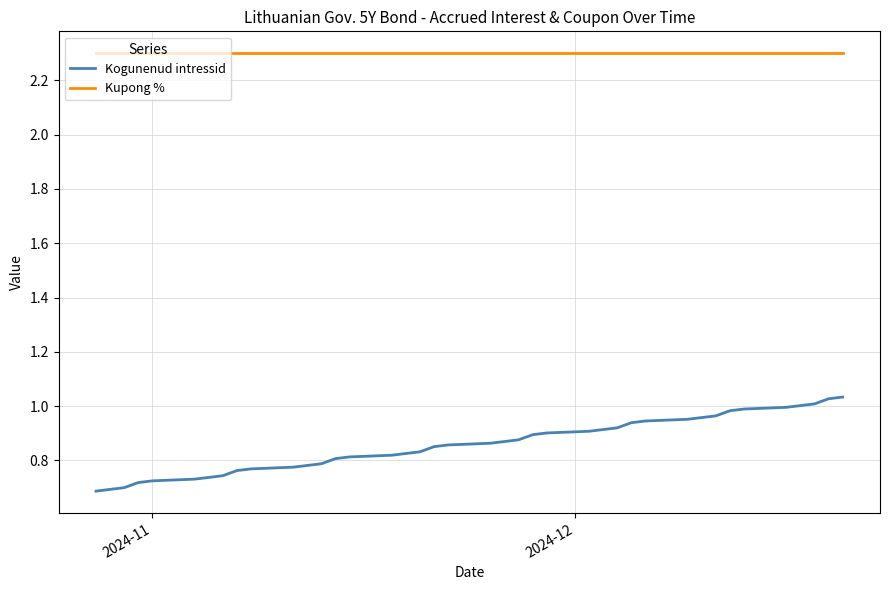

Which series has the largest total across all categories?

Kupong %